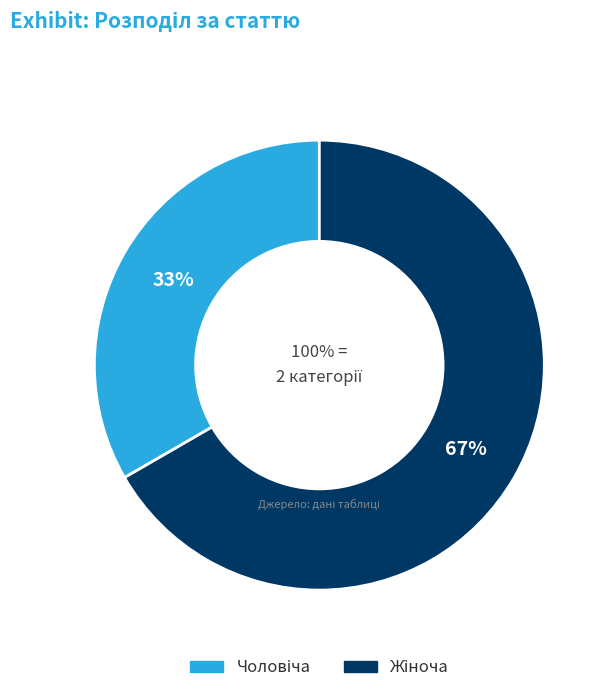

Which category has the biggest portion of the pie?

Жіноча